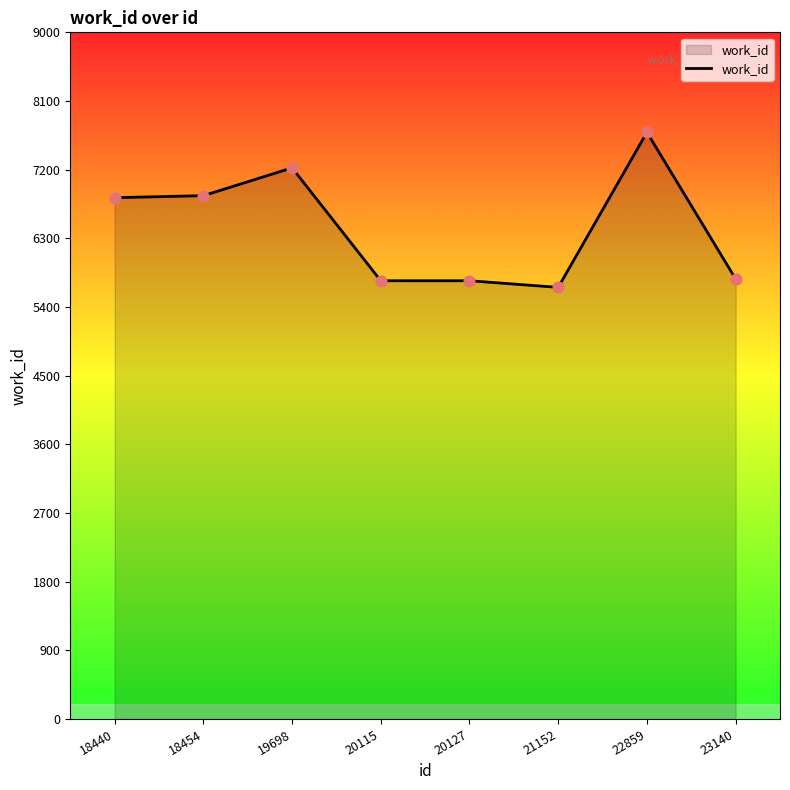

What is the change in value from 18440 to 22859?

+857